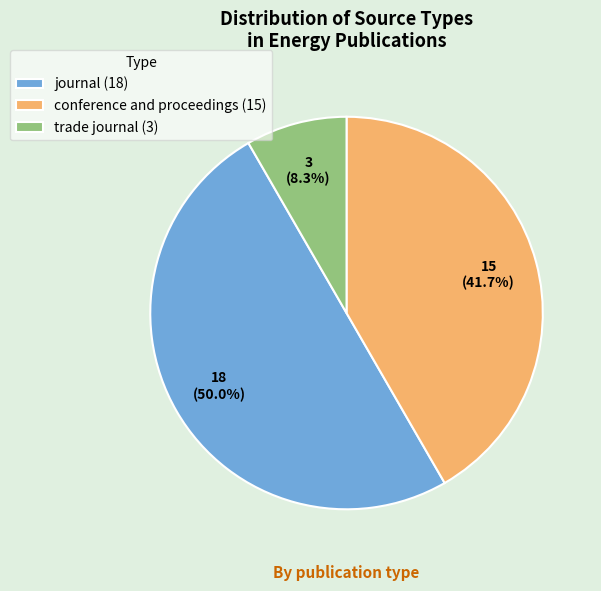

To the nearest percent, what is the difference between the largest and smallest slice percentages?

42%